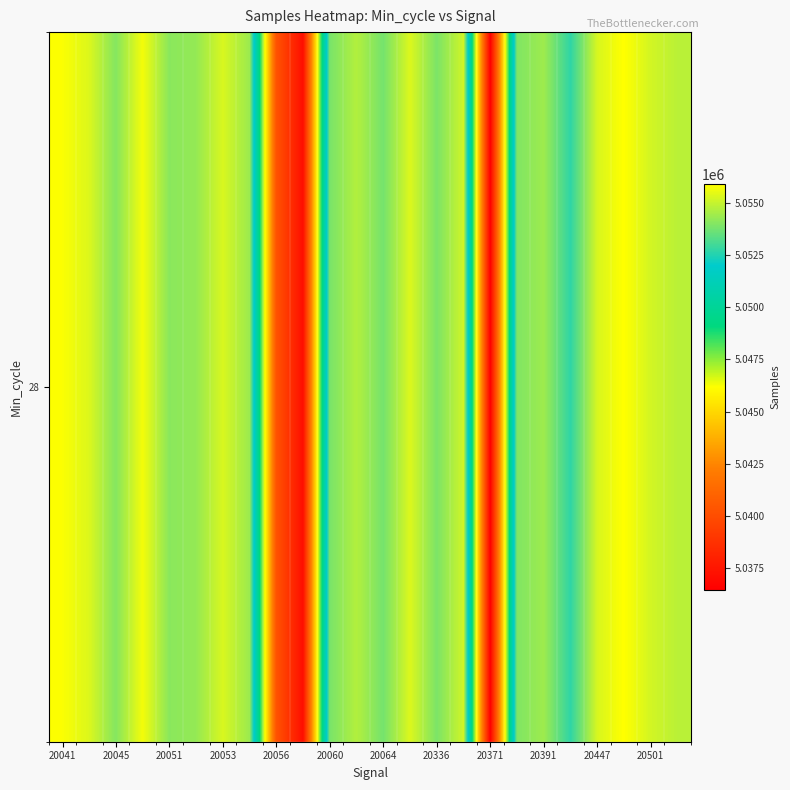

Reading left to right, extract all data points from this chart.

5055814	5055335	5054022	5055699	5054097	5054257	5055270	5054366	5040294	5037177	5053842	5054706	5053780	5055335	5053878	5055146	5036485	5053940	5054397	5052709	5055270	5055889	5055185	5054815